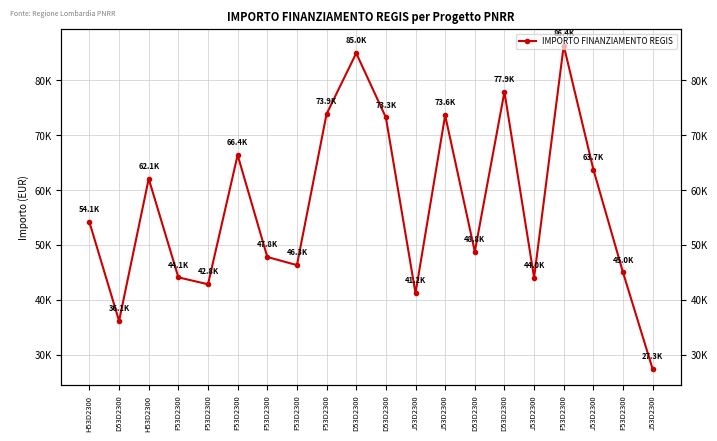

Which label corresponds to the largest value in the chart?

F53D2300